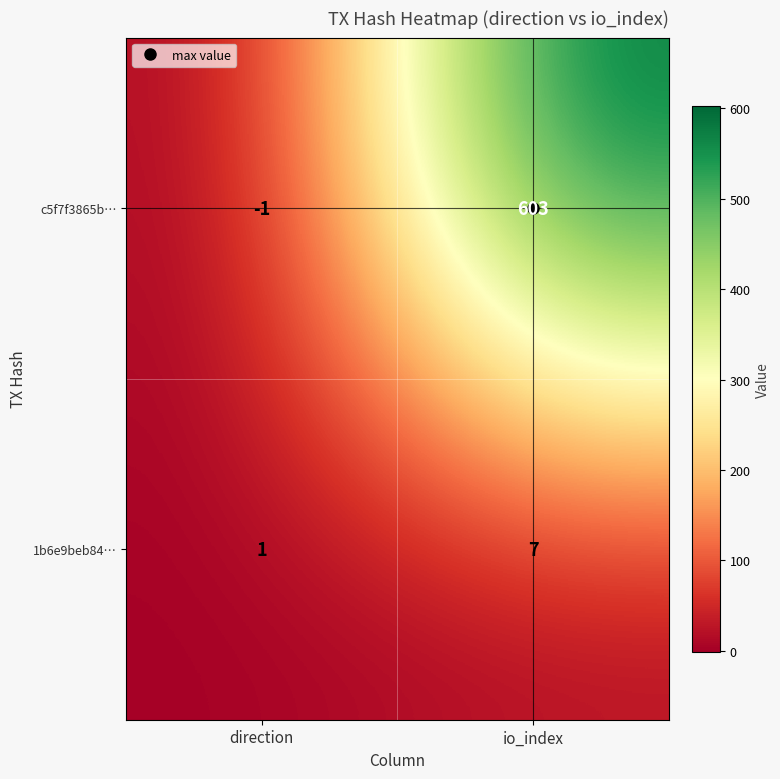

Which series has the largest total across all categories?

c5f7f3865b…